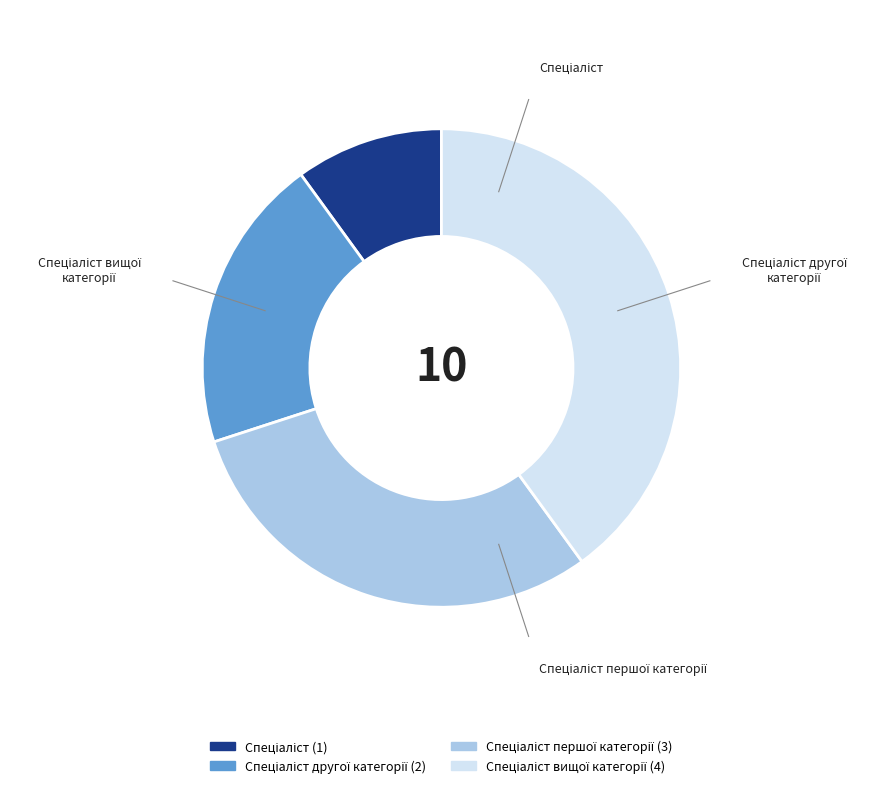

Combined, what portion of the pie is Спеціаліст вищої категорії and Спеціаліст першої категорії?

70.0%